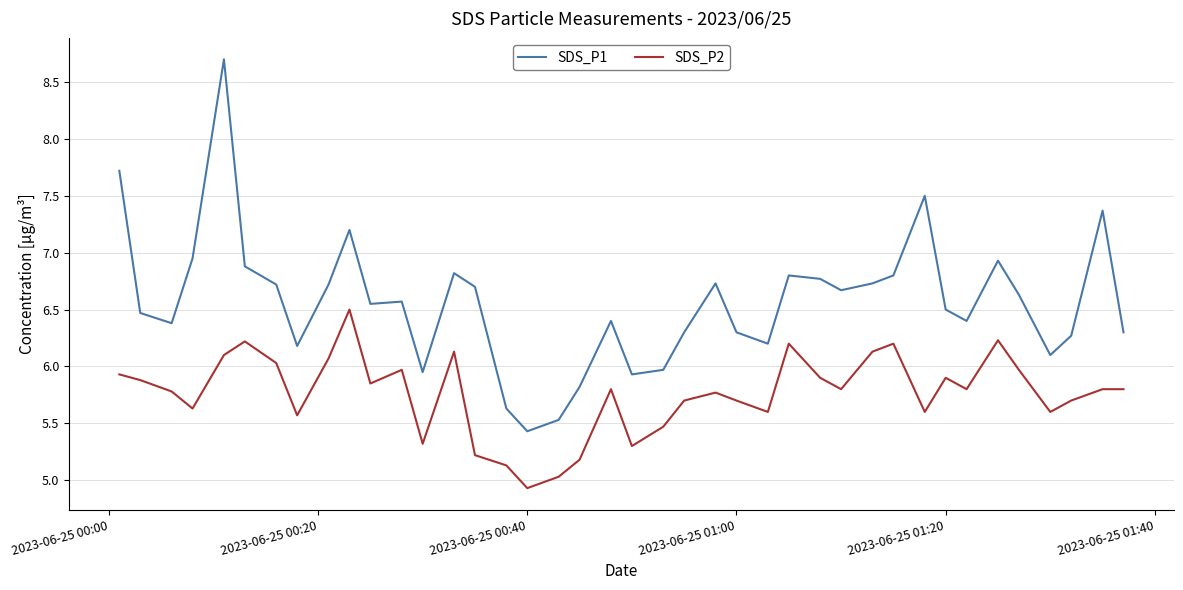

What is the minimum value shown in the chart?

4.9